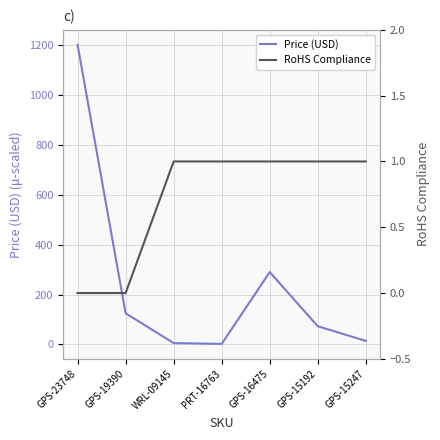

What is the difference between the maximum and second lowest values in the RoHS Compliance series?

1.0